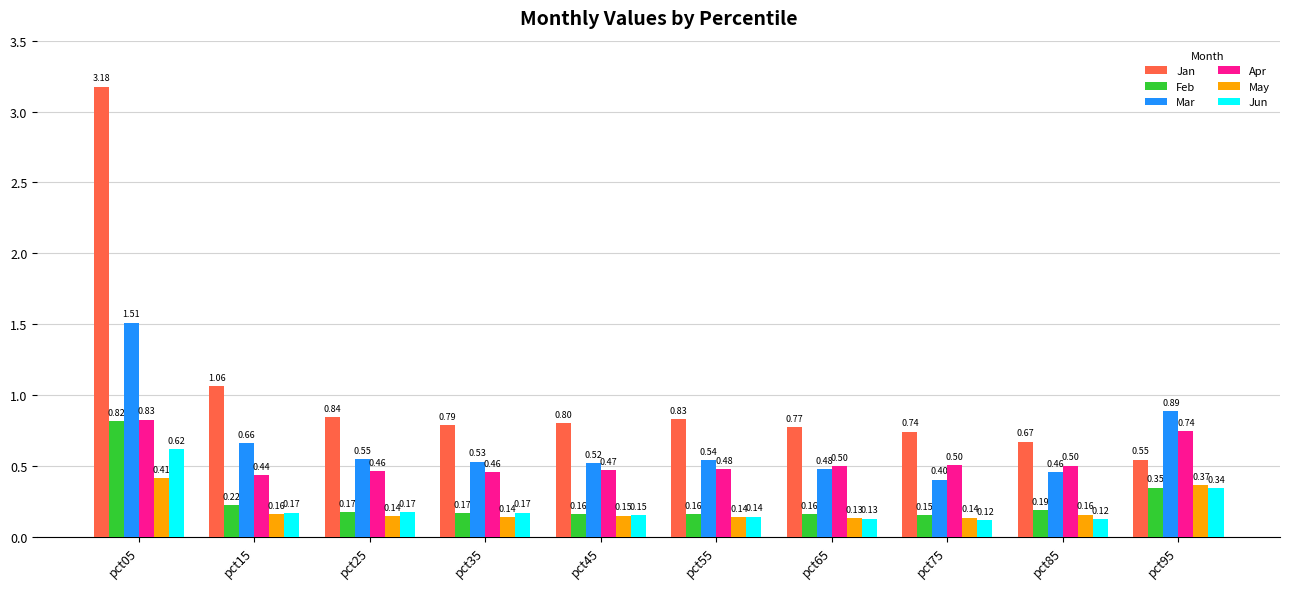

What is the sum of all Jan values?

10.2